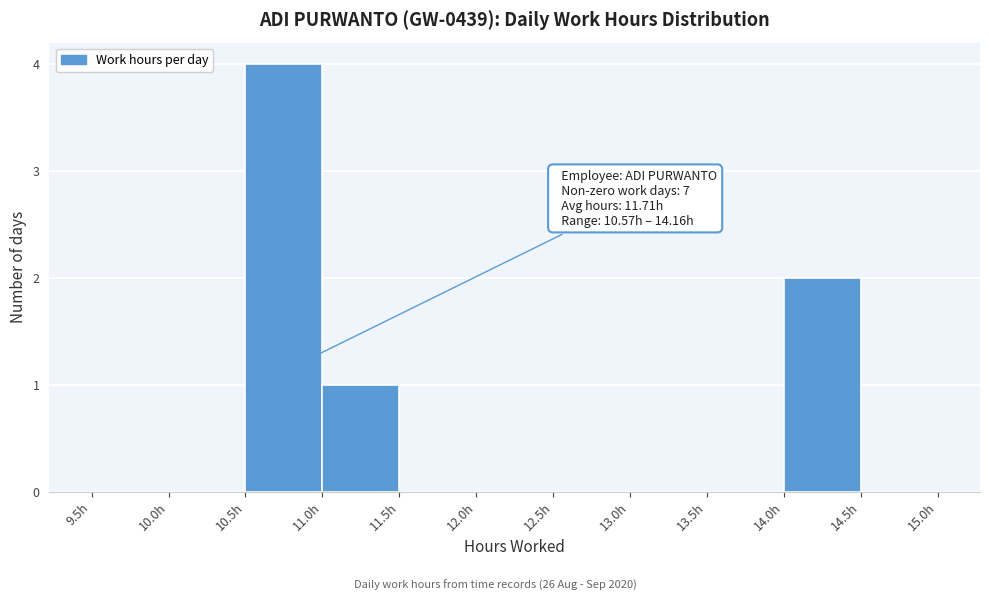

Which range on the x-axis has the tallest bar?

10.5 to 11.0